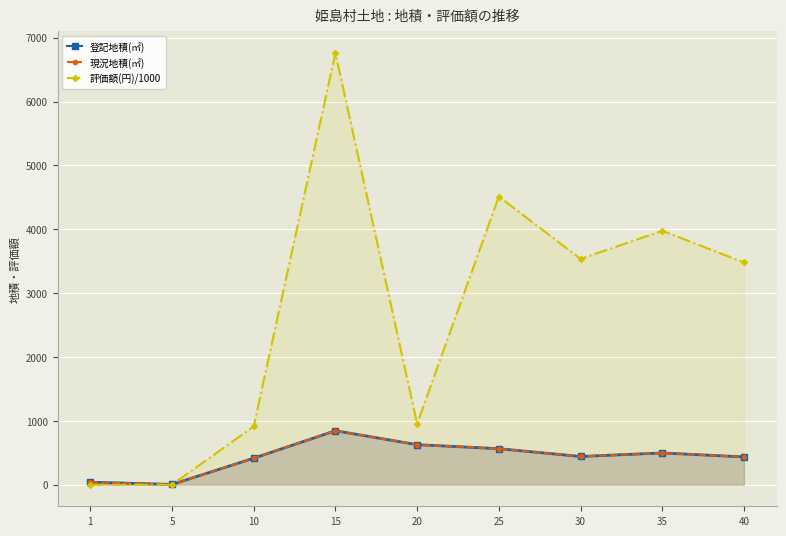

How many data points does each series have?

9